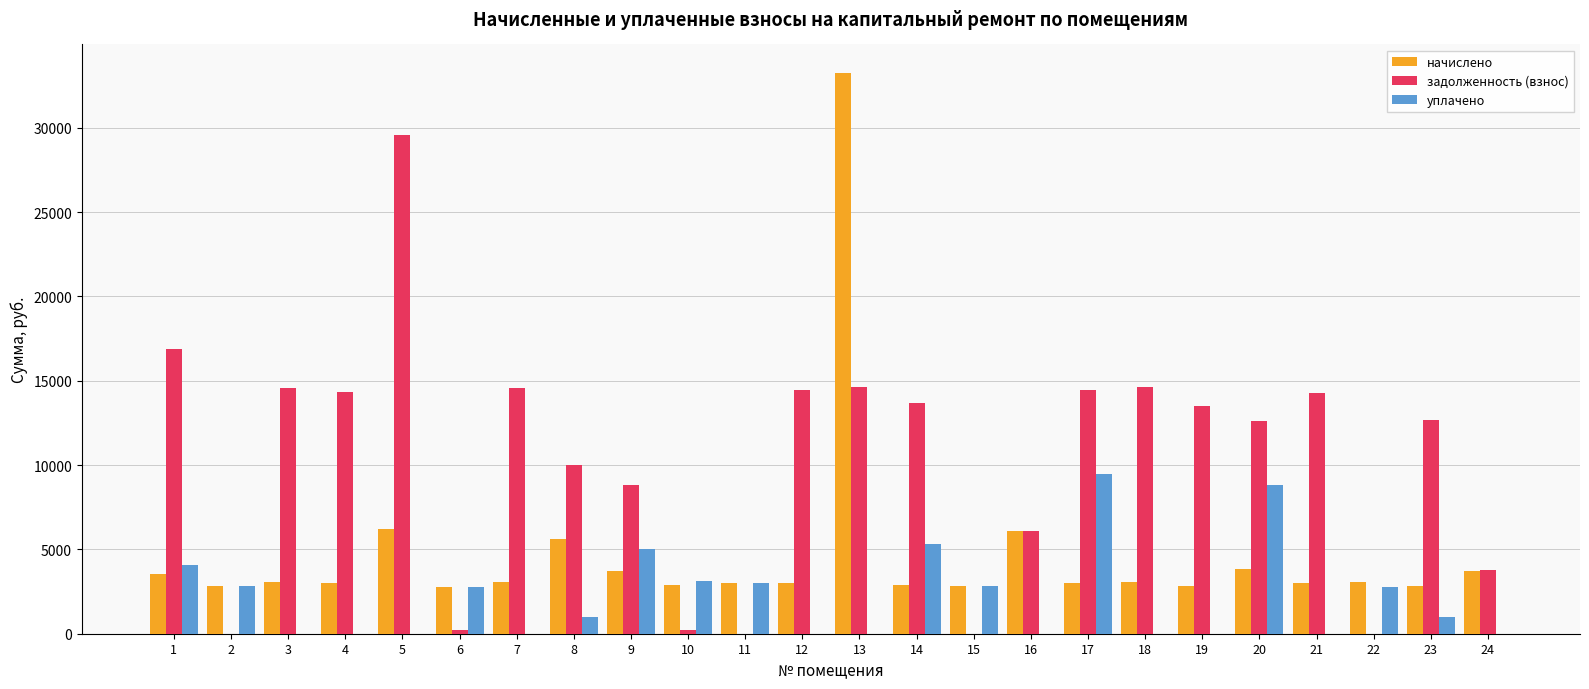

What is the sum of all задолженность (взнос) values?

243998.4